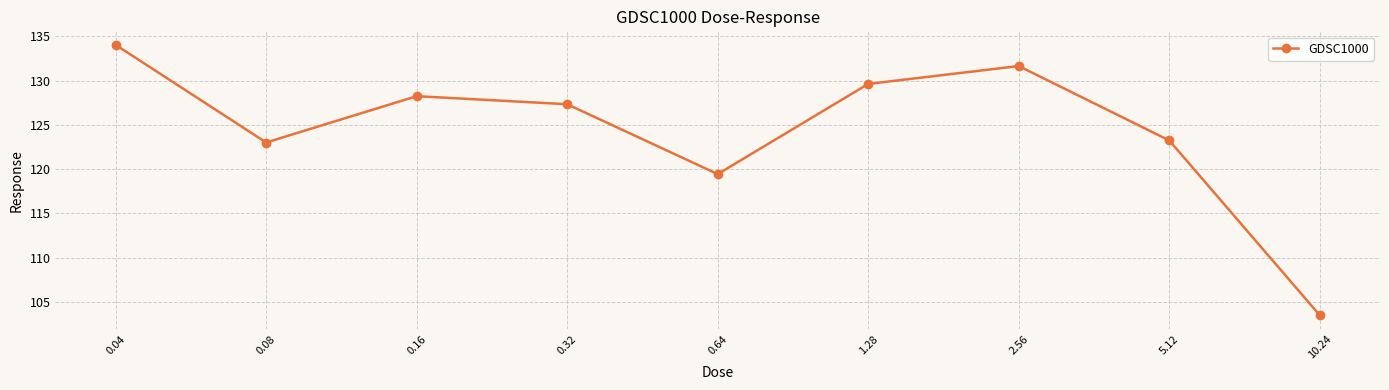

What is the difference between the second highest and minimum values?

28.2